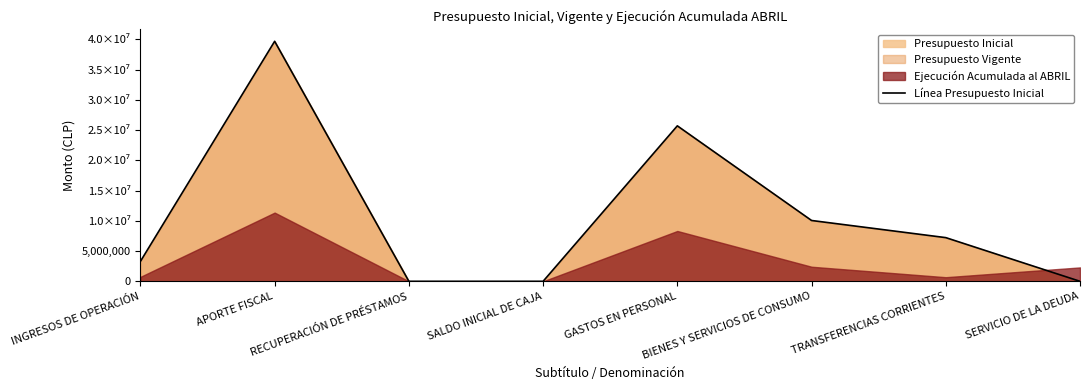

What is the average value?

10748596